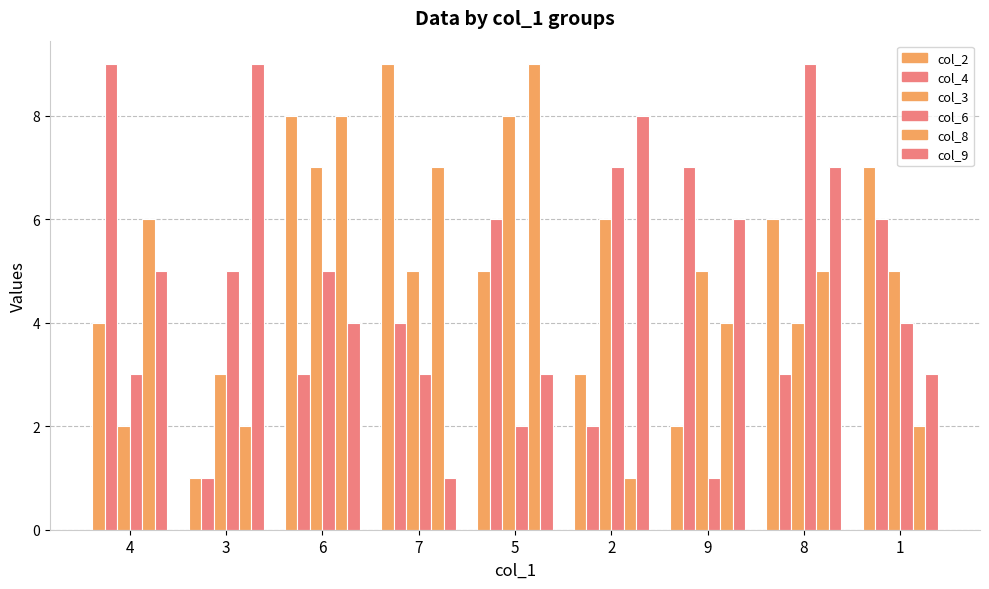

What is the label of the 6th bar from the right?

7